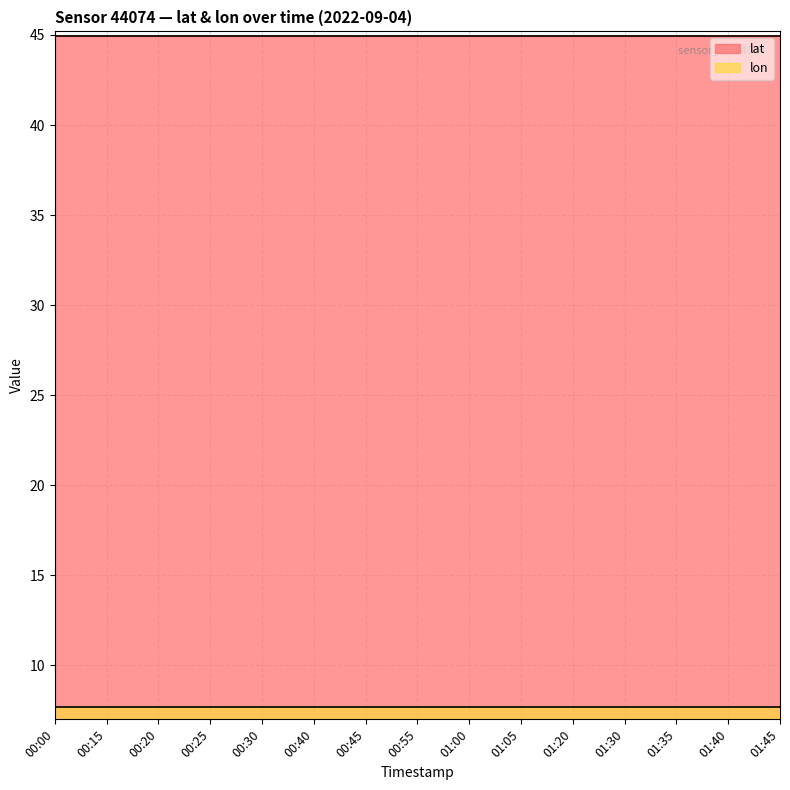

The lat series shows 28.2 at 01:05. True or false?

False